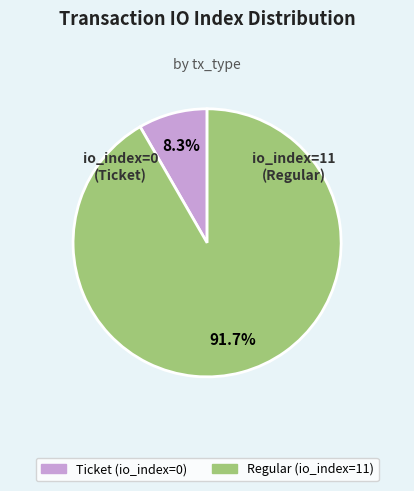

Count the number of slices in the pie.

2